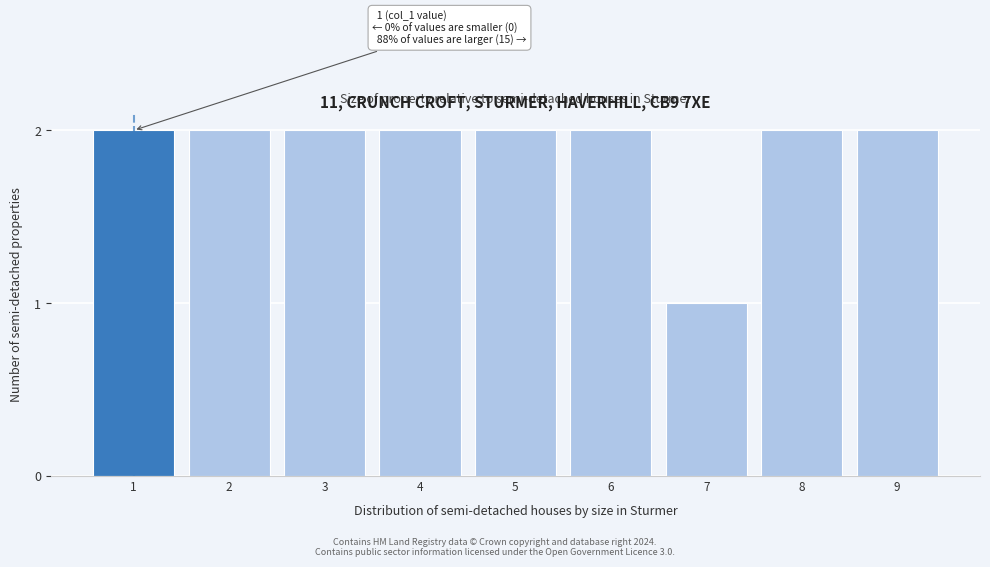

Reading right to left, what are all the values shown in this chart?

9=2	8=2	7=1	6=2	5=2	4=2	3=2	2=2	1=2